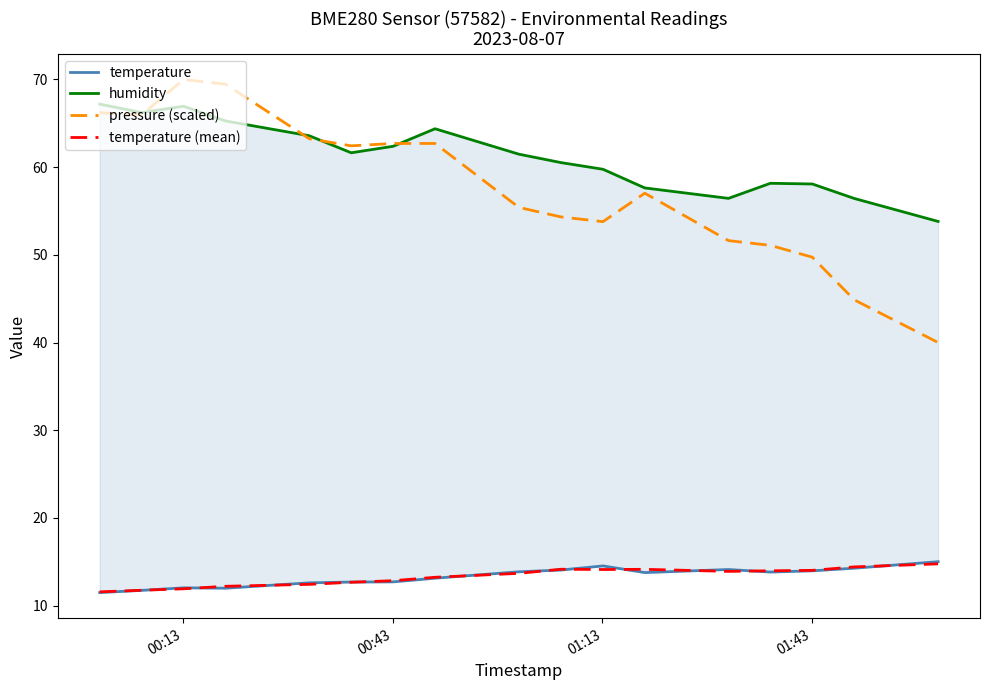

How many lines are shown in the chart?

4